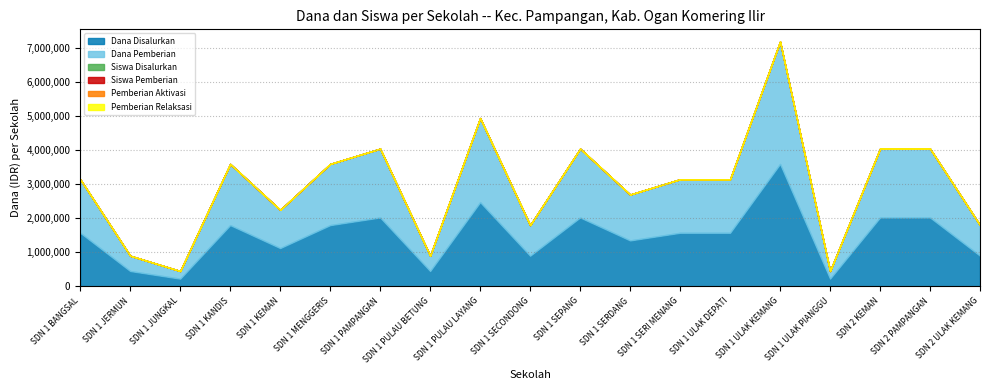

What is the label of the 14th point from the left?

SDN 1 ULAK DEPATI